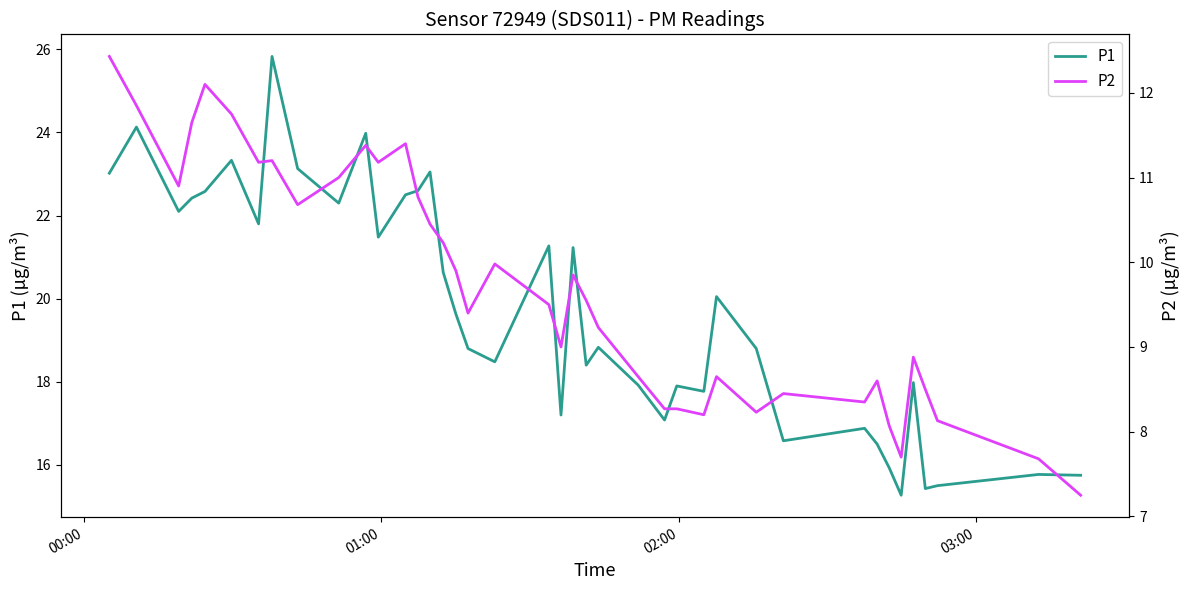

What is the highest value of the P1 series?

25.8